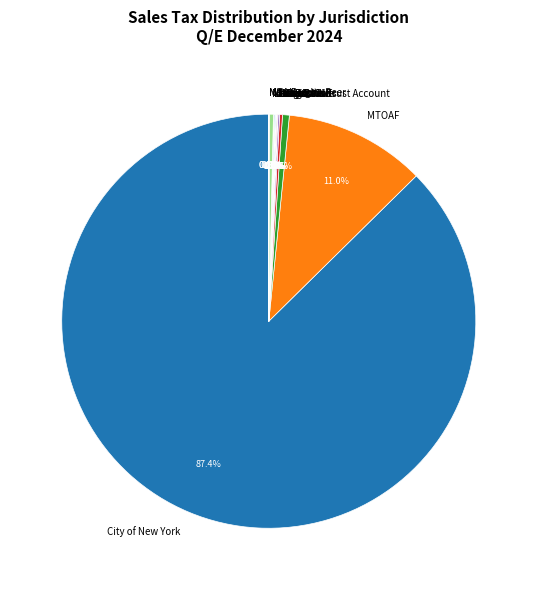

True or false: City of New York accounts for 87% of the total.

True